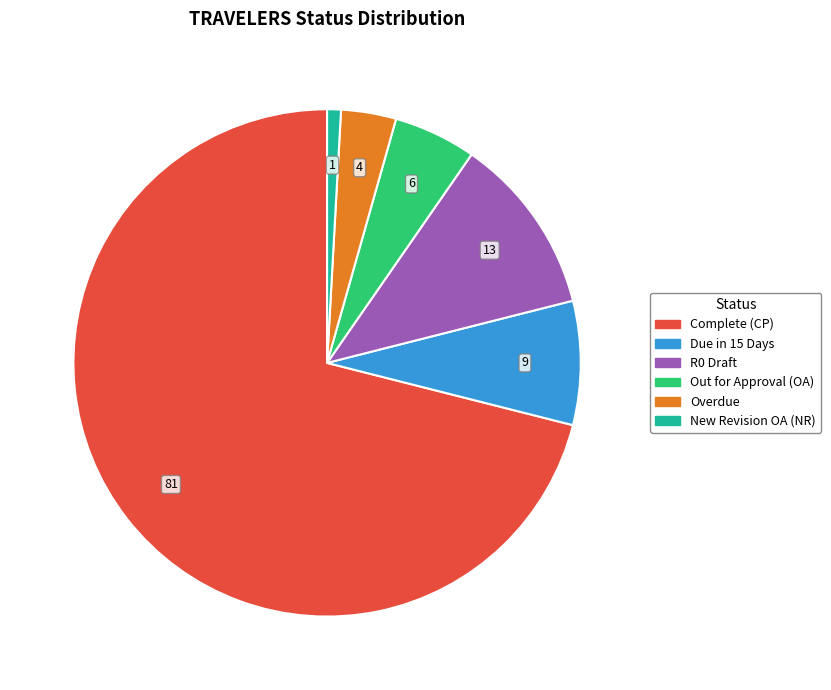

Is it true that Out for Approval (OA) is 20% of the pie?

False